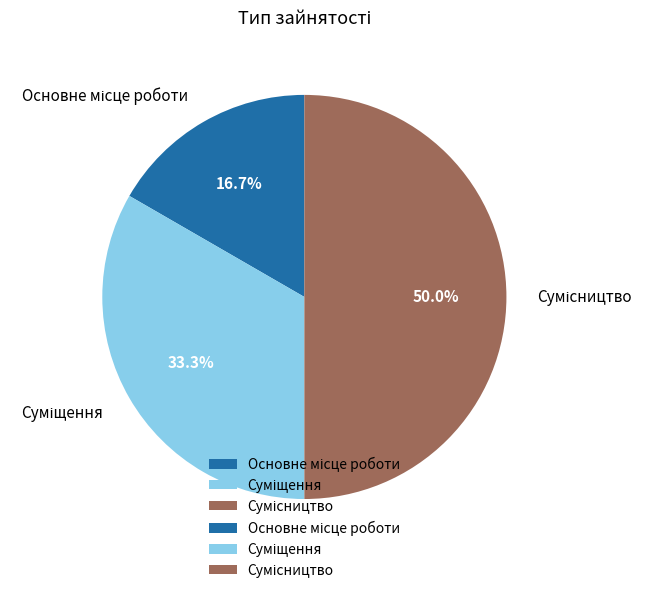

What percentage is the Суміщення slice, to the nearest percent?

33%